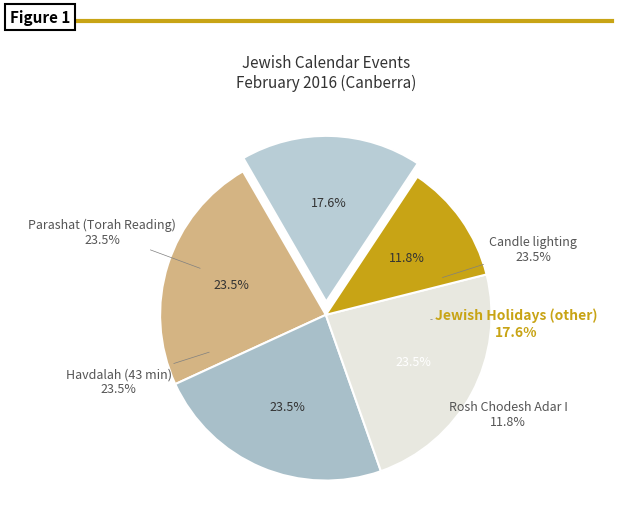

Is Rosh Chodesh Adar I the majority of the pie?

No